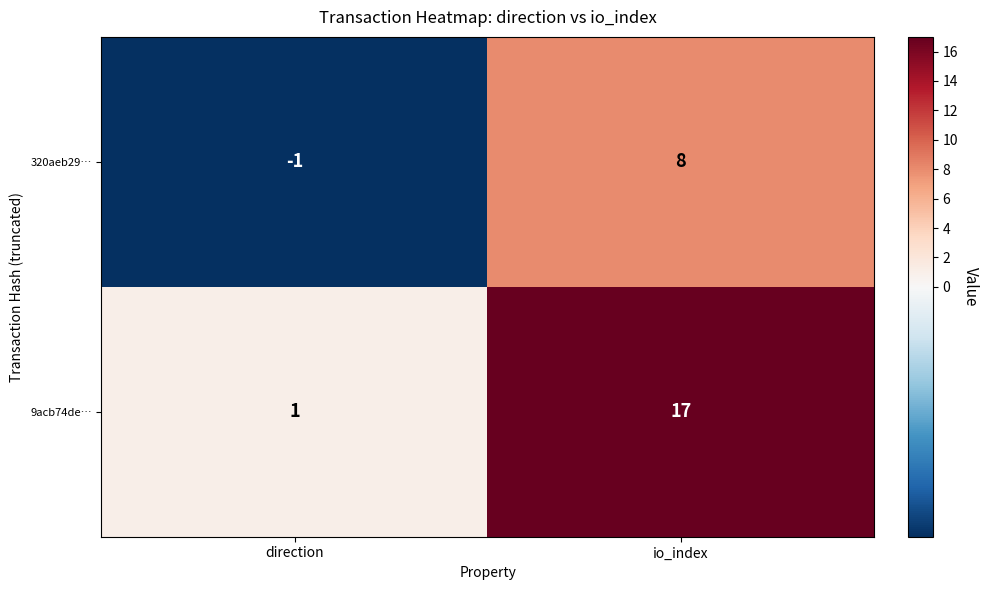

What is the difference between the maximum and minimum values in the 320aeb29… series?

9